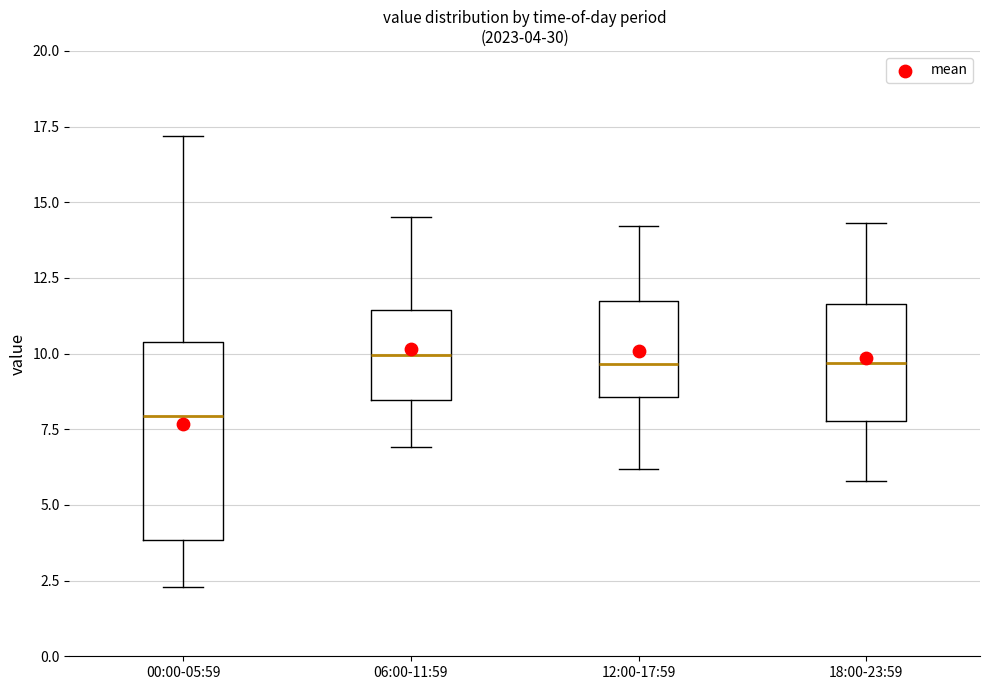

Comparing the boxes themselves (not the whiskers), which one is the tallest?

00:00-05:59